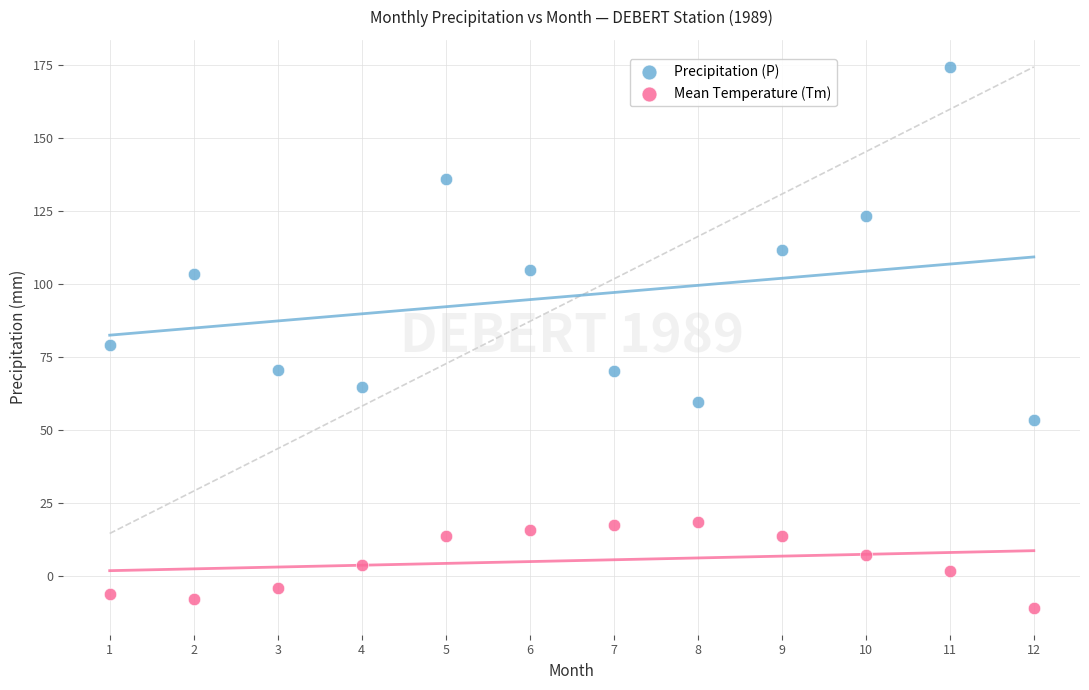

Across all data points, what is the range of Y values (max minus min)?

185.4